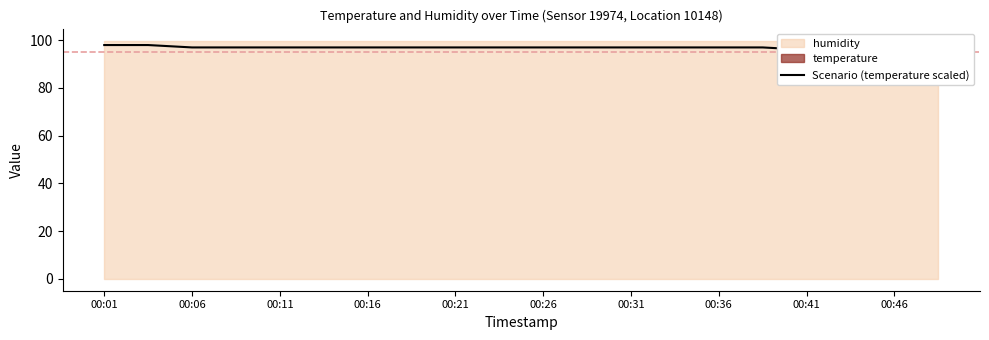

The chart shows a value of 24 at 00:01. True or false?

False